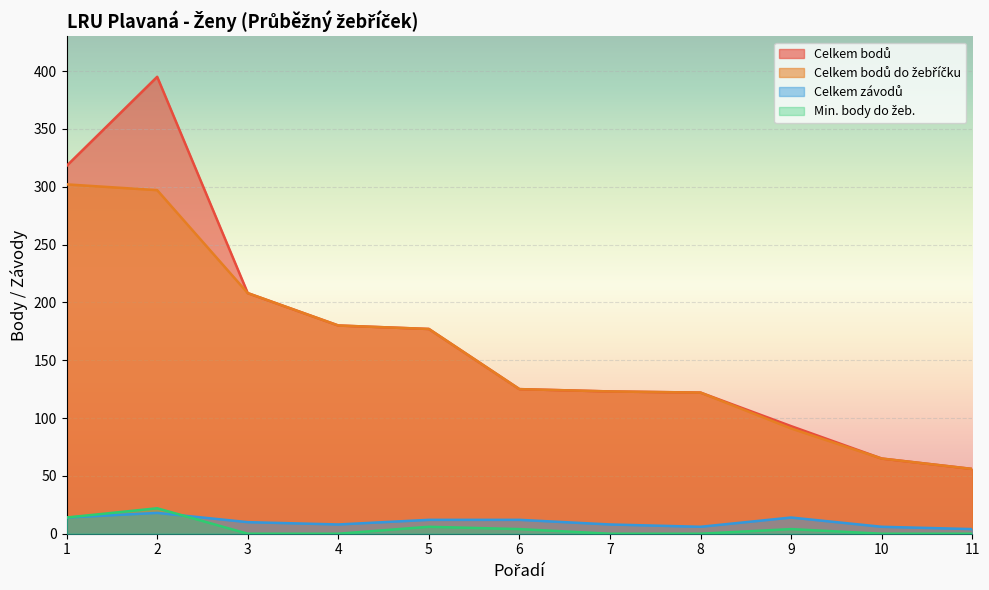

Which has a higher value, 7 or 2?

2